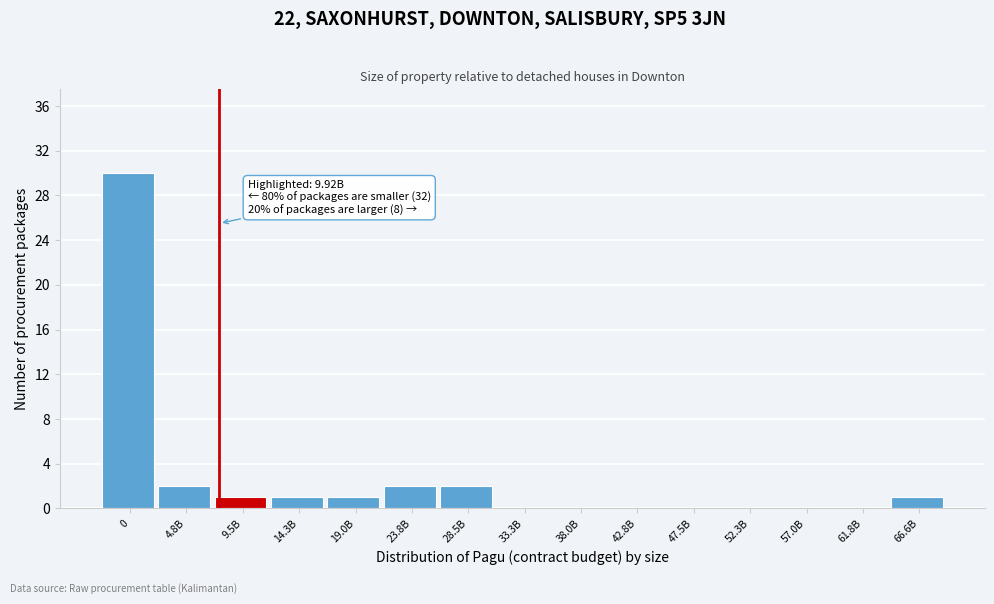

Reading left to right, extract all data points from this chart.

0=30	4.8B=2	9.5B=1	14.3B=1	19.0B=1	23.8B=2	28.5B=2	33.3B=0	38.0B=0	42.8B=0	47.5B=0	52.3B=0	57.0B=0	61.8B=0	66.6B=1